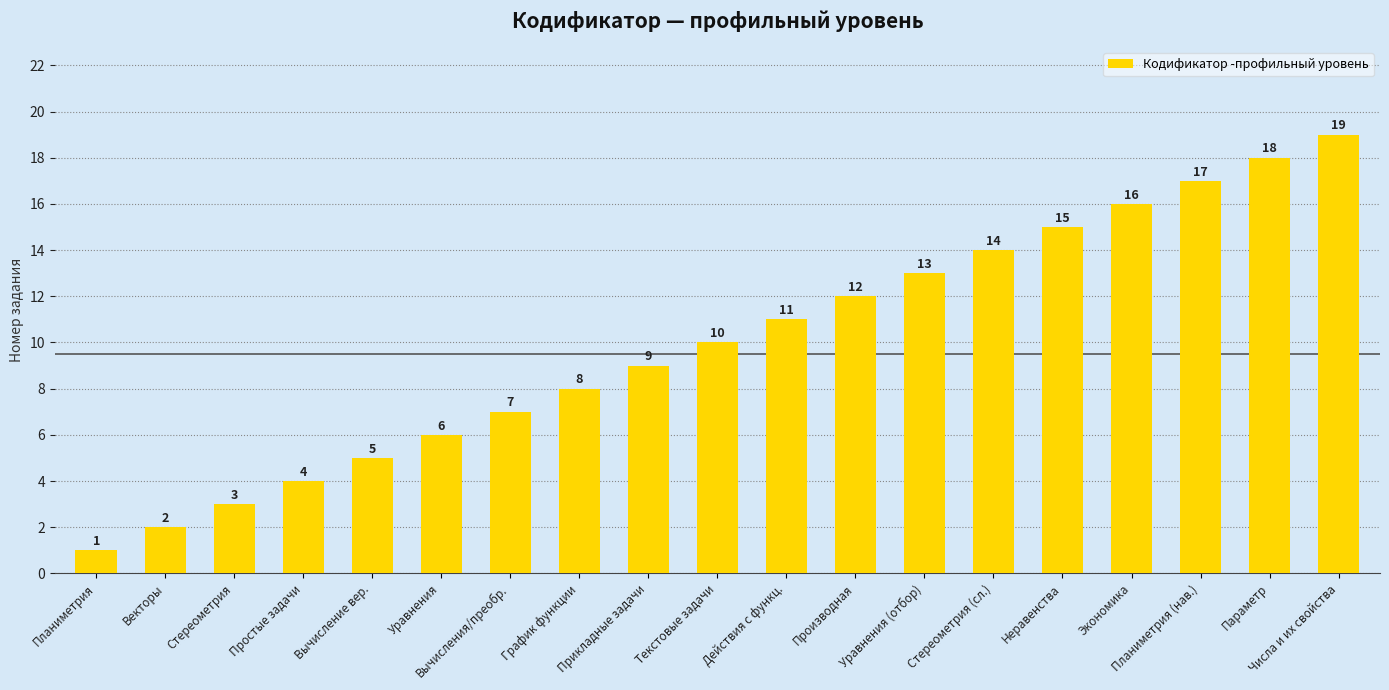

How many series are shown in this chart?

1